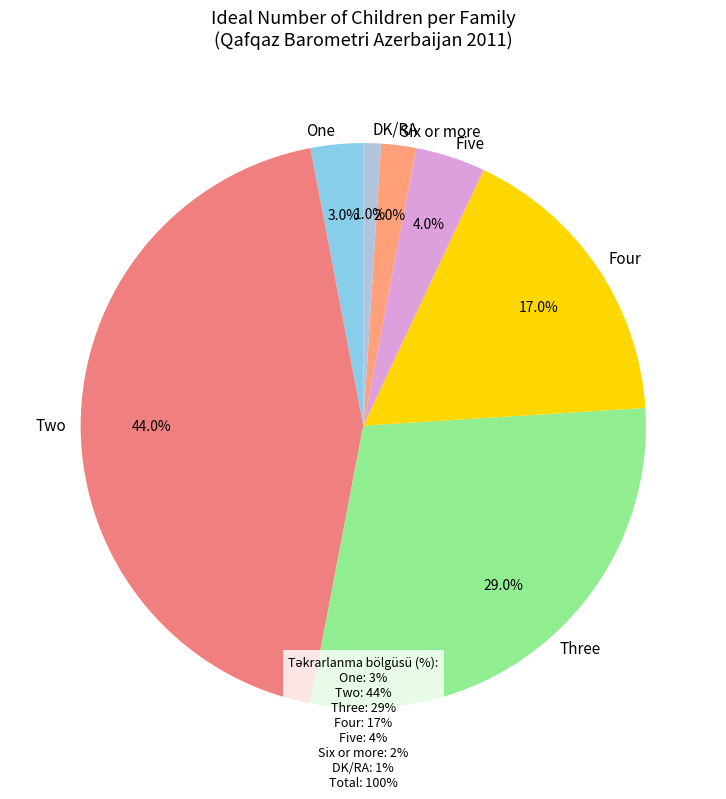

The Two slice represents 56% of the pie. True or false?

False